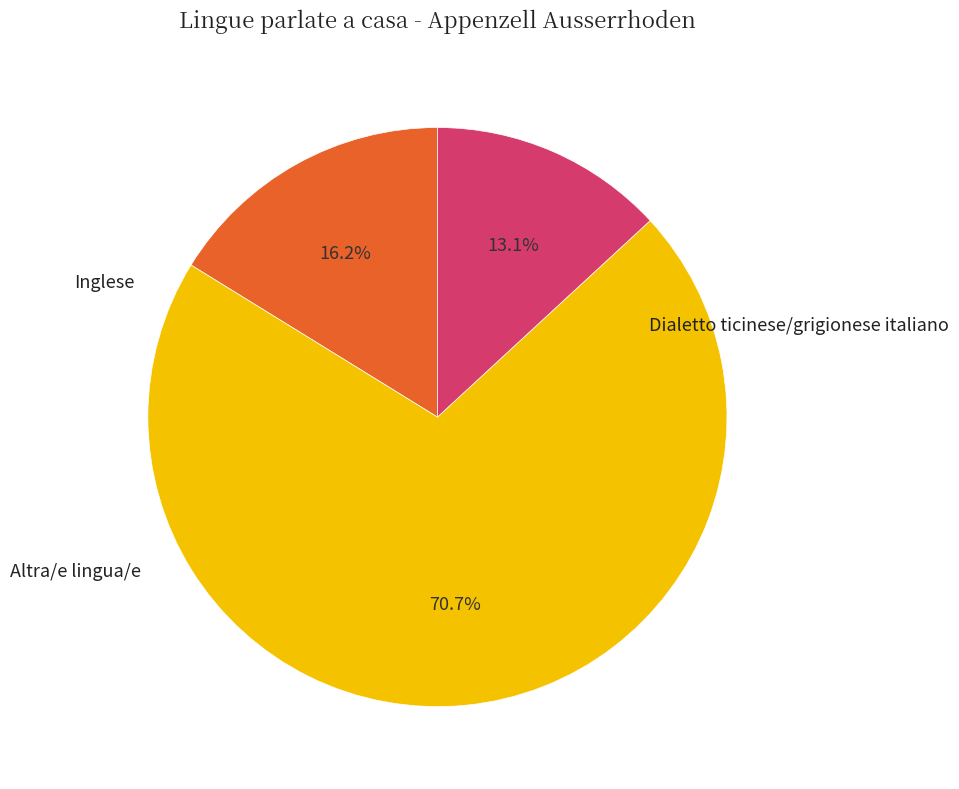

Is there a majority slice in this chart?

Yes